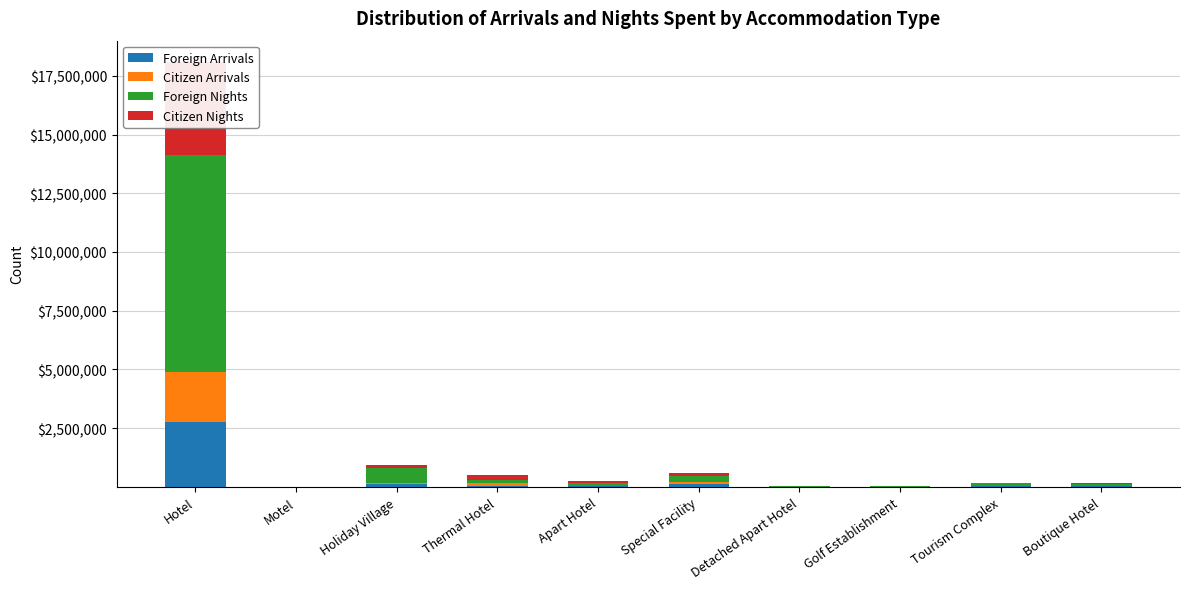

Does the chart contain any negative values?

No